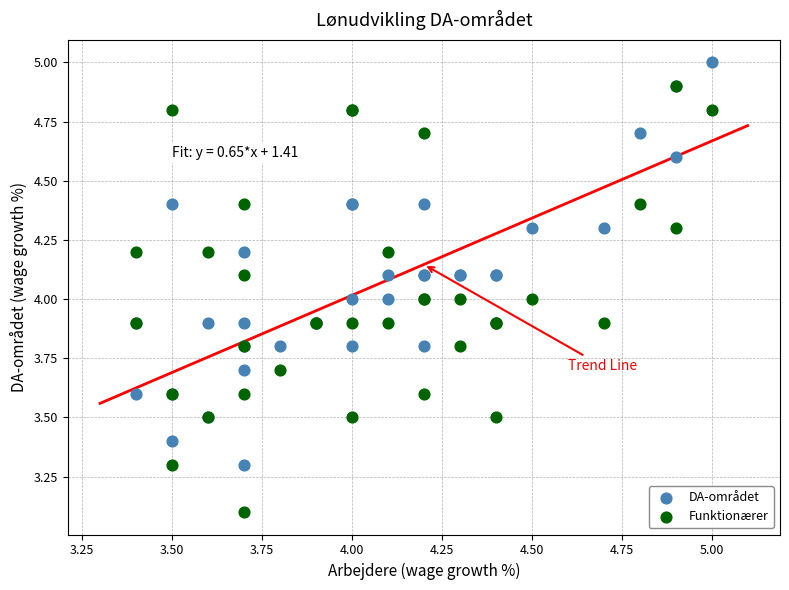

Which series reaches the minimum Y coordinate?

Funktionærer